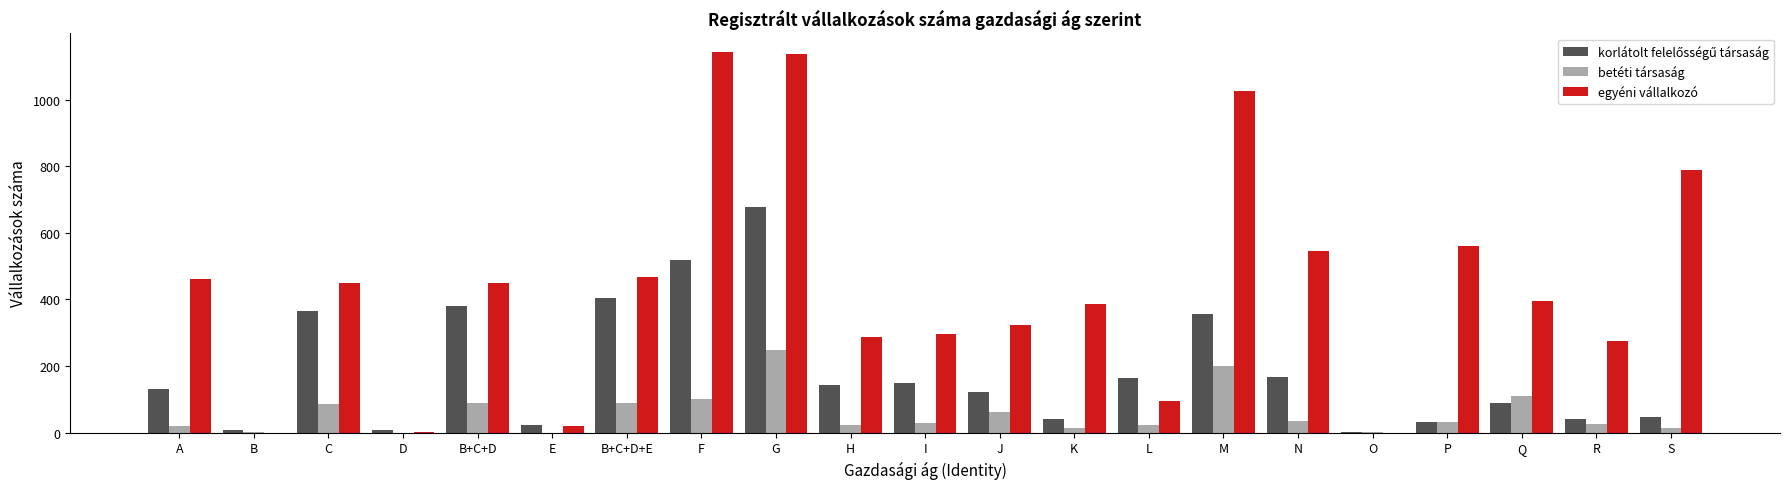

What value does the betéti társaság series have at R?

25